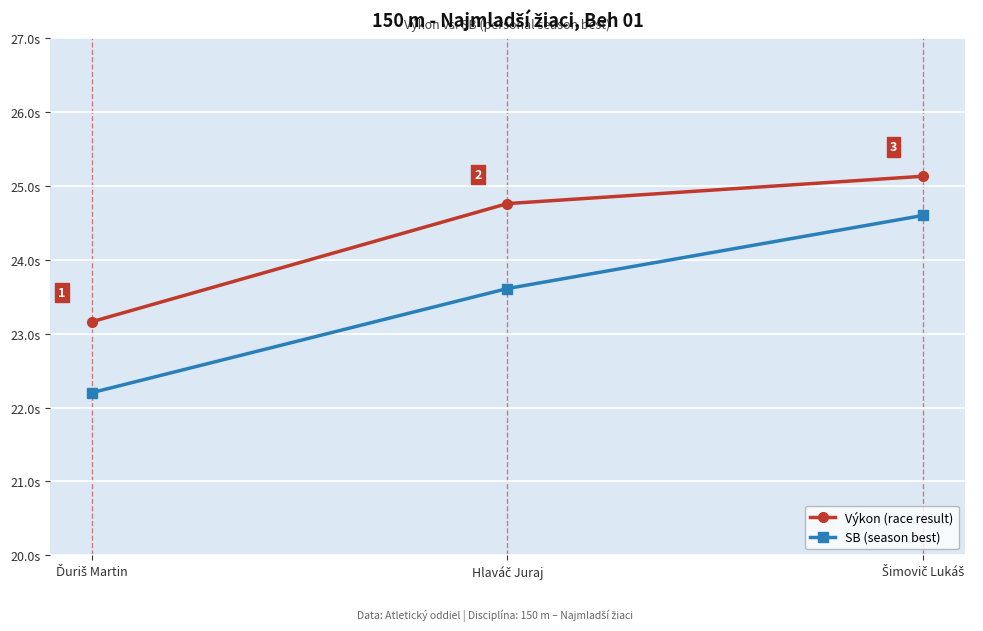

Rank the series by their average value, from lowest to highest.

SB (season best), Výkon (race result)